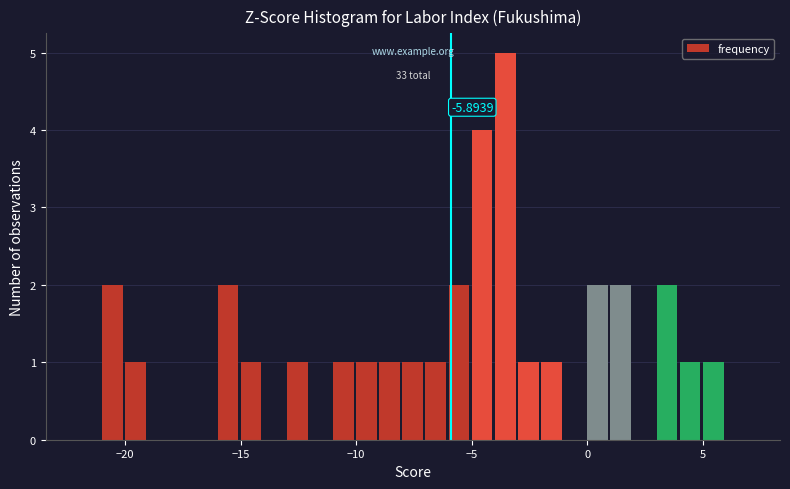

Around what value on the x-axis is the tallest bar? Give the approximate position of its centre, as read against the axis.

-3.5